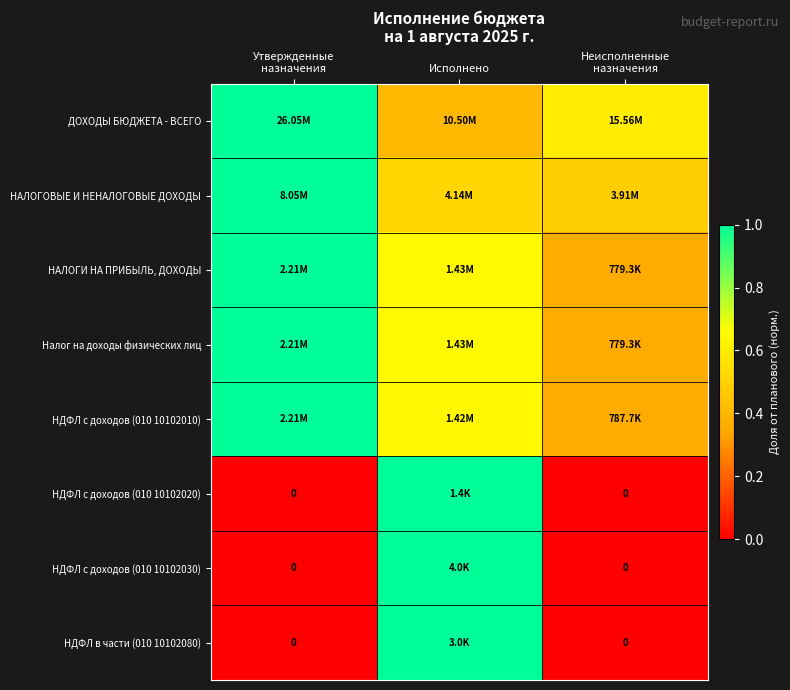

Which category has the lowest value in the НАЛОГИ НА ПРИБЫЛЬ, ДОХОДЫ series?

Неисполненные назначения